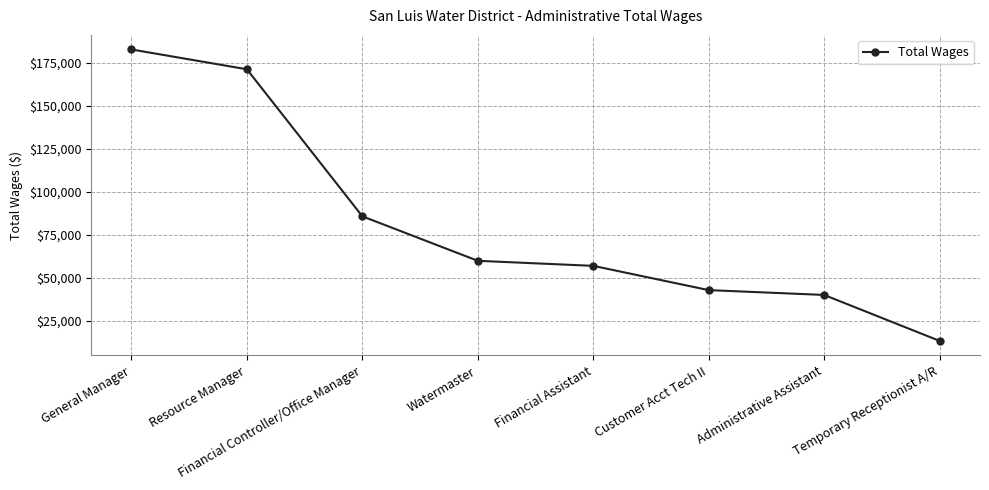

Which label corresponds to the smallest value in the chart?

Temporary Receptionist A/R